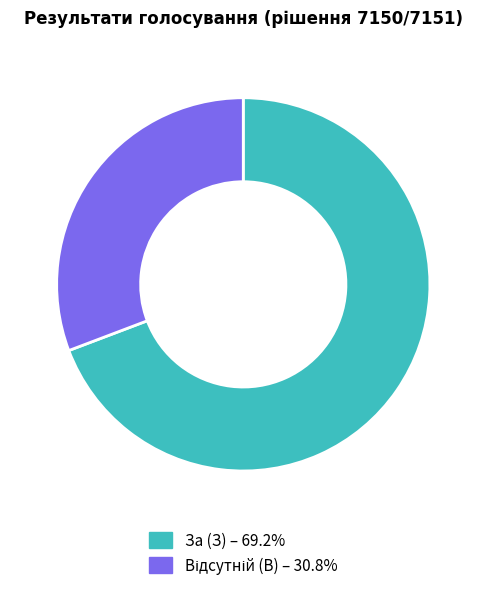

Which category has the biggest portion of the pie?

За (З)